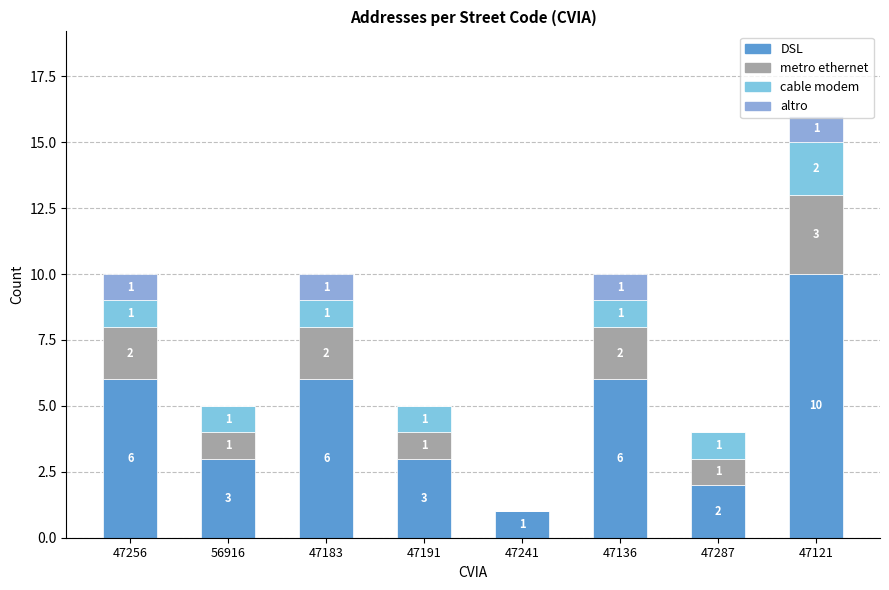

How many categories are shown in the chart?

8